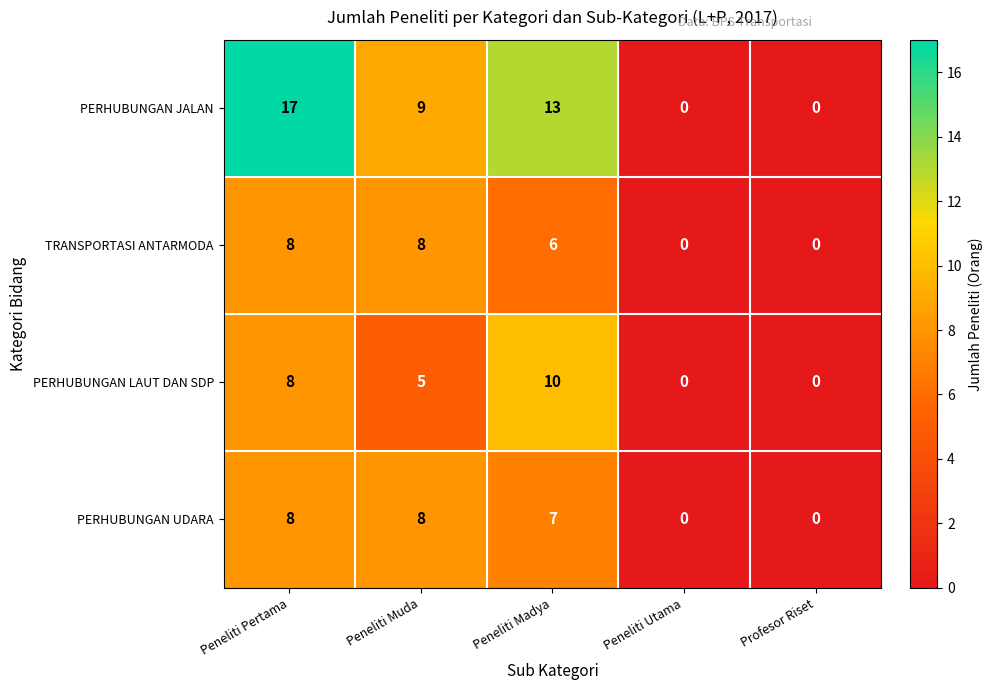

Reading left to right, extract all data points from this chart.

PERHUBUNGAN JALAN: Peneliti Pertama=17	Peneliti Muda=9	Peneliti Madya=13	Peneliti Utama=0	Profesor Riset=0
TRANSPORTASI ANTARMODA: Peneliti Pertama=8	Peneliti Muda=8	Peneliti Madya=6	Peneliti Utama=0	Profesor Riset=0
PERHUBUNGAN LAUT DAN SDP: Peneliti Pertama=8	Peneliti Muda=5	Peneliti Madya=10	Peneliti Utama=0	Profesor Riset=0
PERHUBUNGAN UDARA: Peneliti Pertama=8	Peneliti Muda=8	Peneliti Madya=7	Peneliti Utama=0	Profesor Riset=0